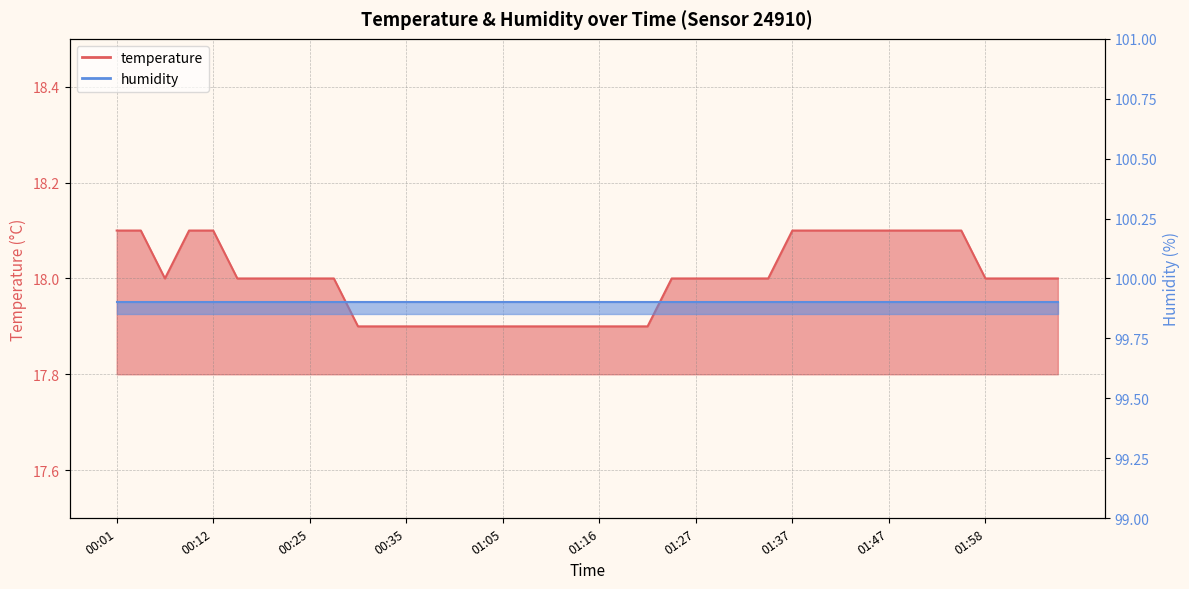

What is the label of the 18th point from the left?

01:07